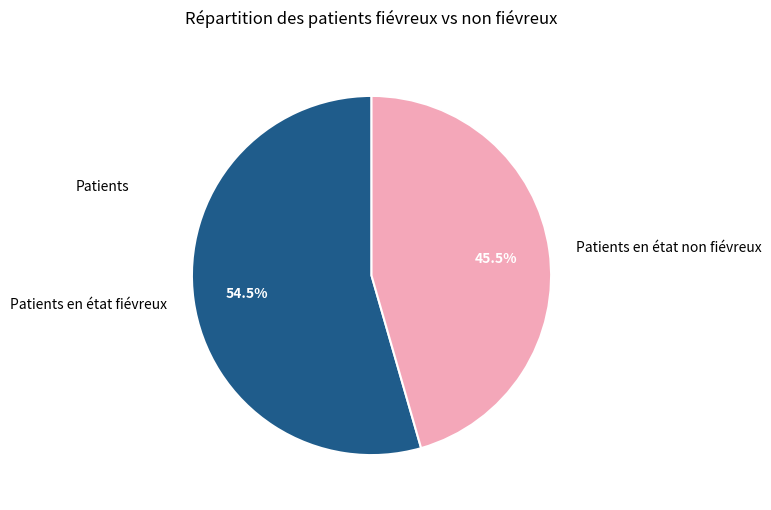

Is there a majority slice in this chart?

Yes